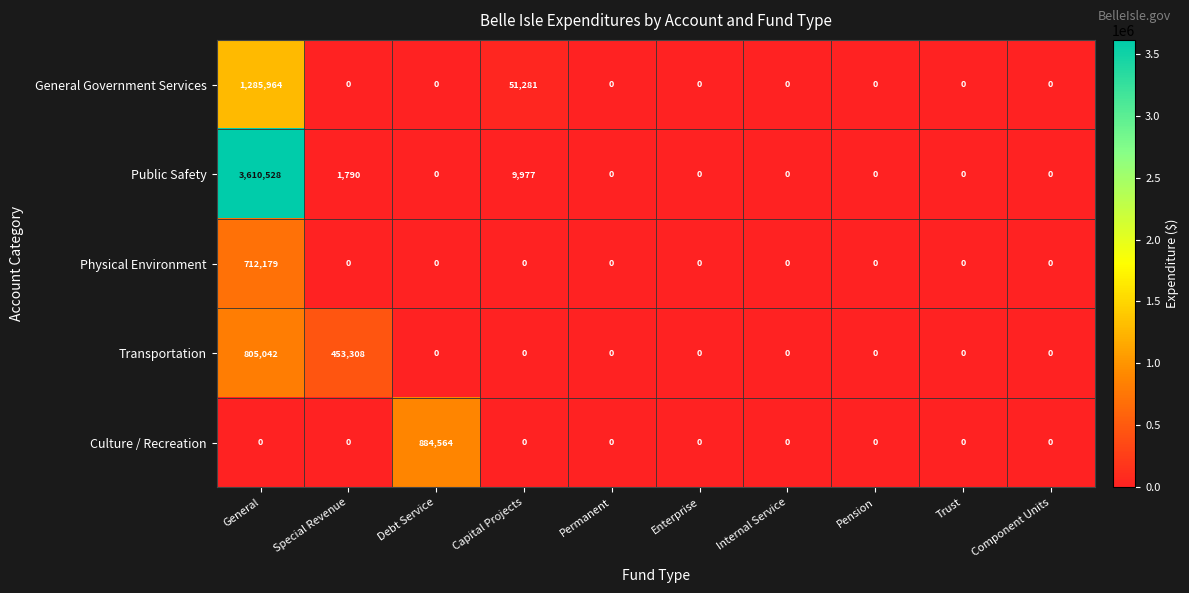

Which series has the widest spread of values?

Public Safety